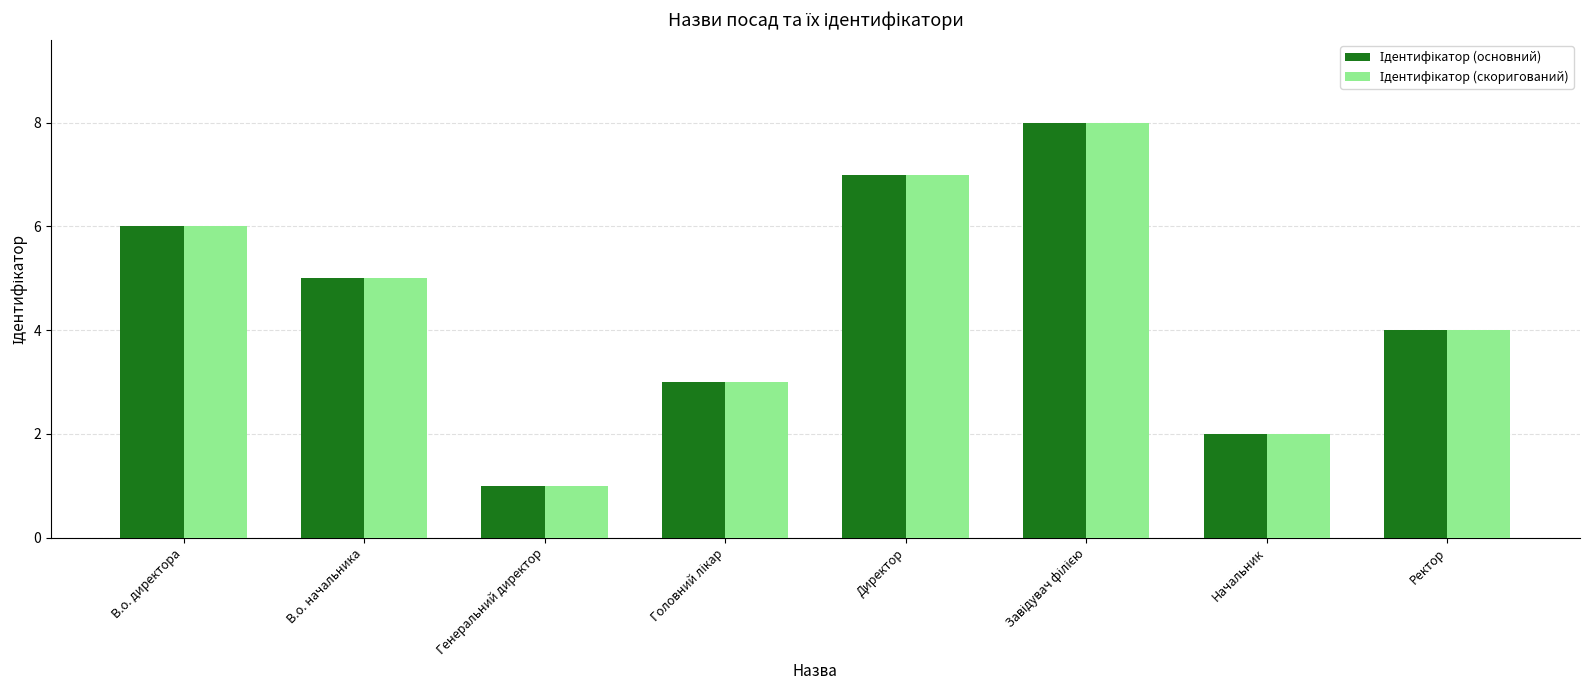

What is the total value across all series at Начальник?

4